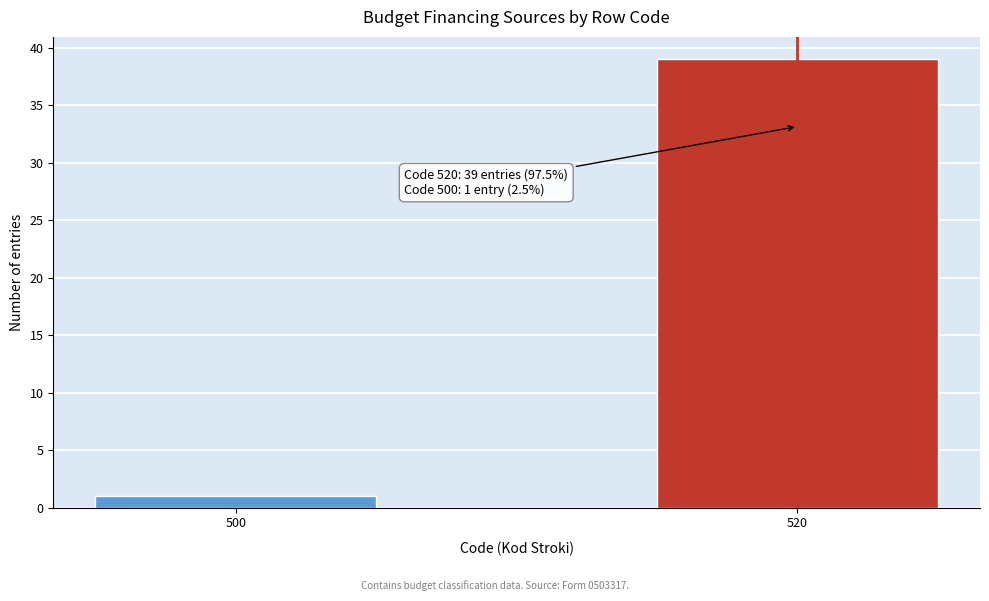

Reading right to left, transcribe all the data shown in this chart.

39	1